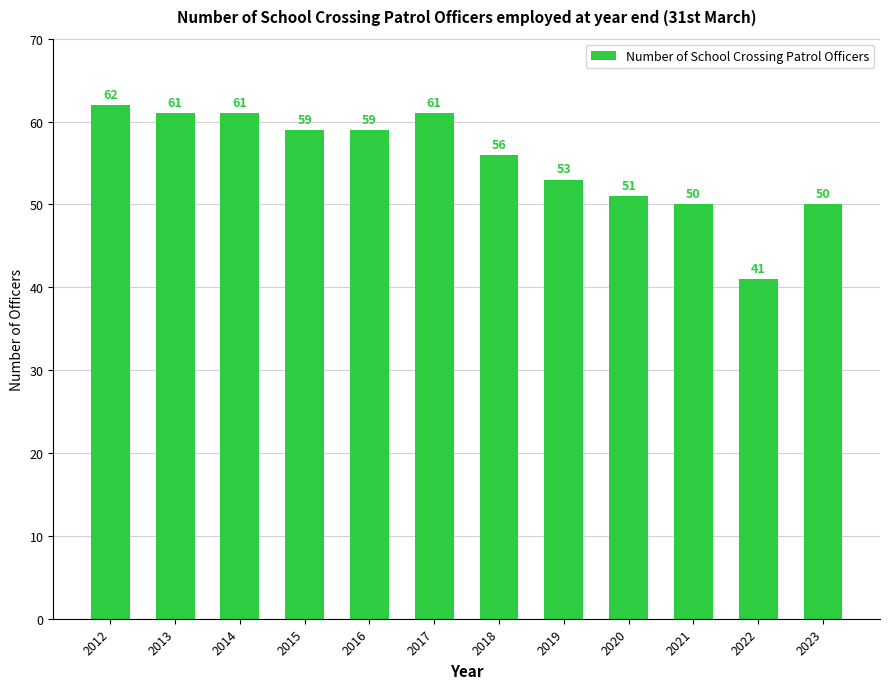

What is the value of the 11th bar from the left?

41